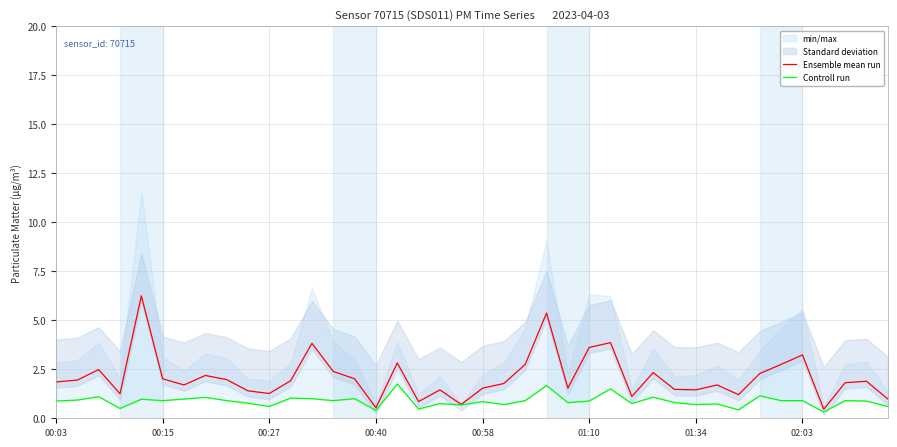

Rank the series by their average value, from highest to lowest.

Ensemble mean run, Controll run